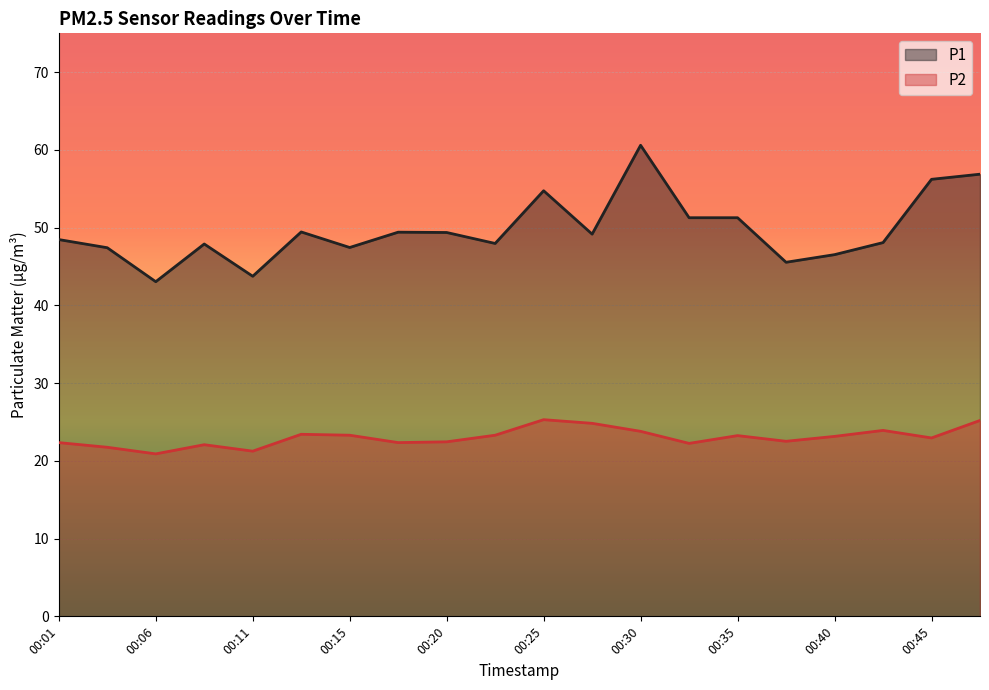

How many series are shown in this chart?

2